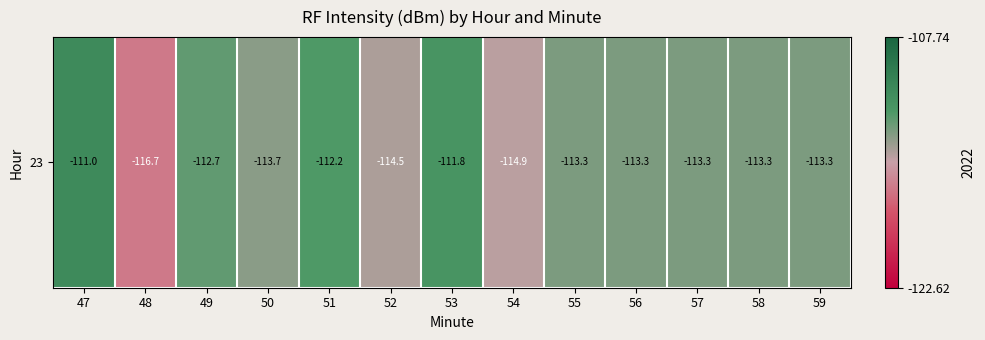

How many distinct data groups are displayed?

1